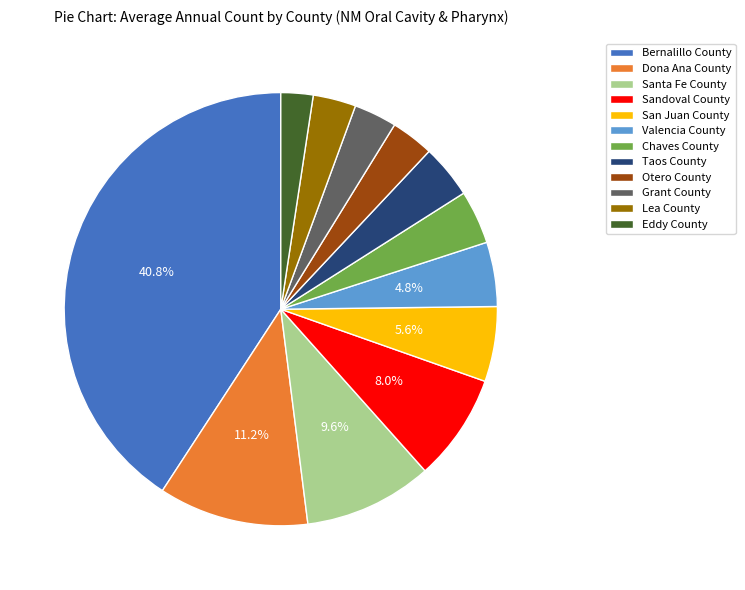

Does Sandoval County represent more than half of the total?

No